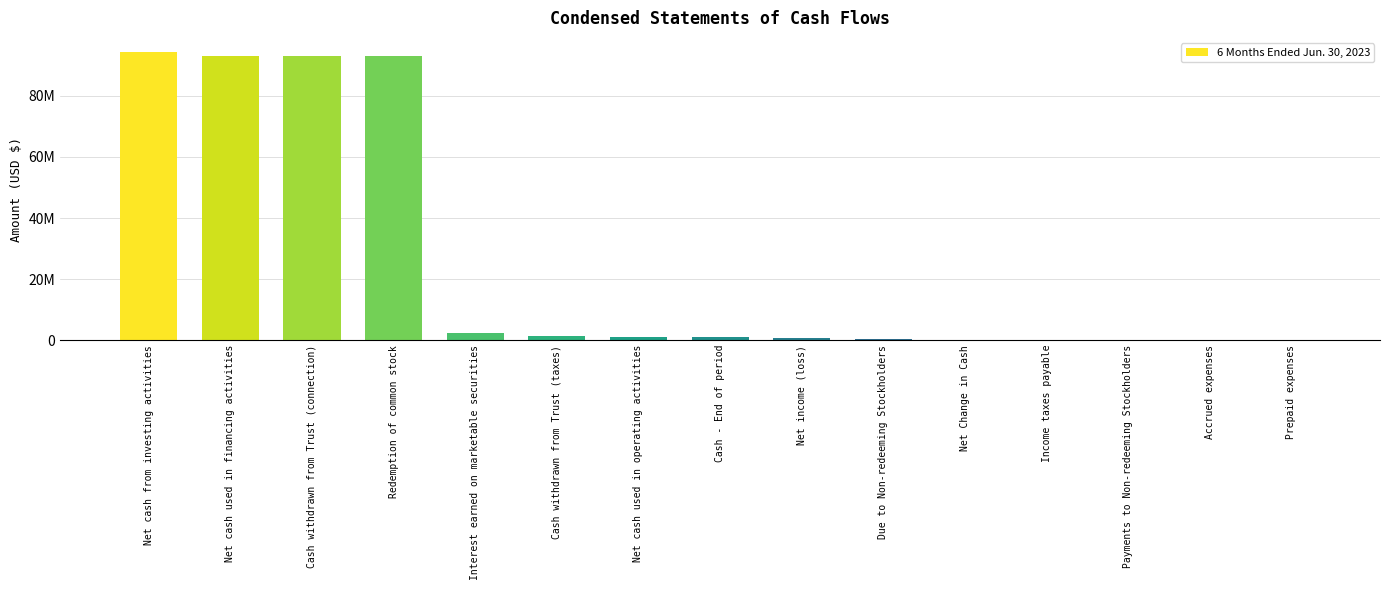

Are the bars horizontal?

No